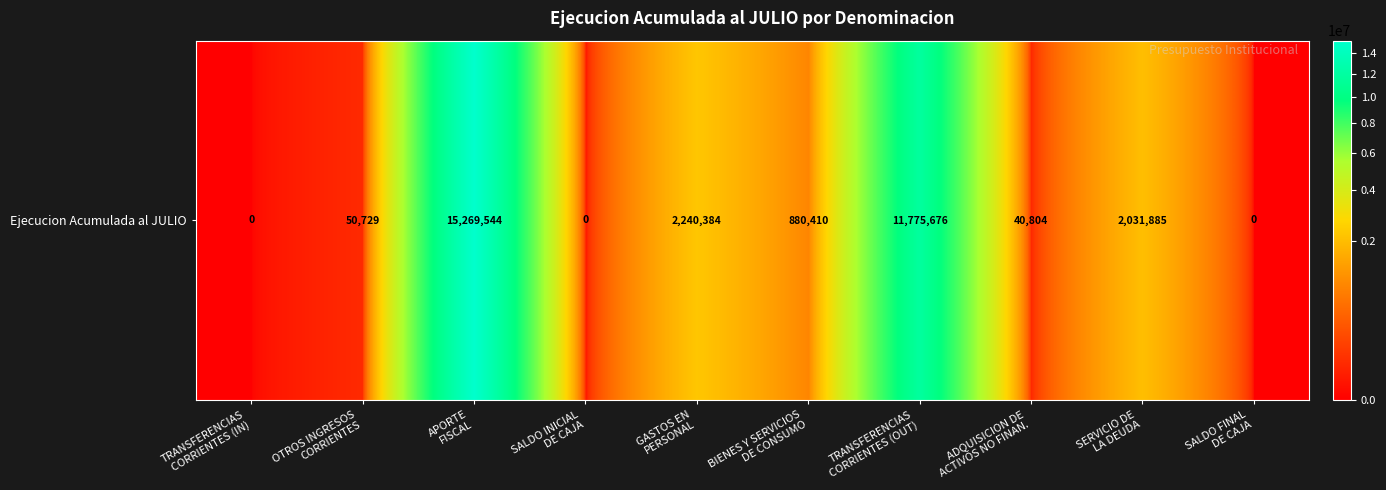

Reading left to right, extract all data points from this chart.

TRANSFERENCIAS
CORRIENTES (IN)=0	OTROS INGRESOS
CORRIENTES=50729	APORTE
FISCAL=15269544	SALDO INICIAL
DE CAJA=0	GASTOS EN
PERSONAL=2240384	BIENES Y SERVICIOS
DE CONSUMO=880410	TRANSFERENCIAS
CORRIENTES (OUT)=11775676	ADQUISICION DE
ACTIVOS NO FINAN.=40804	SERVICIO DE
LA DEUDA=2031885	SALDO FINAL
DE CAJA=0